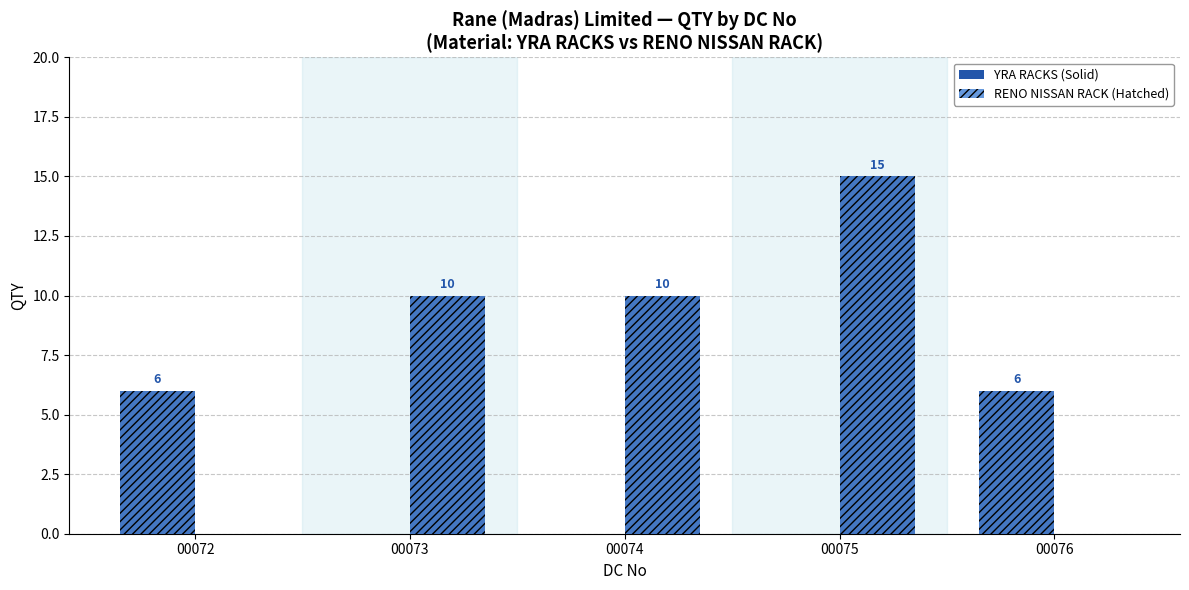

Is it true that RENO NISSAN RACK equals 10 at 00076?

False